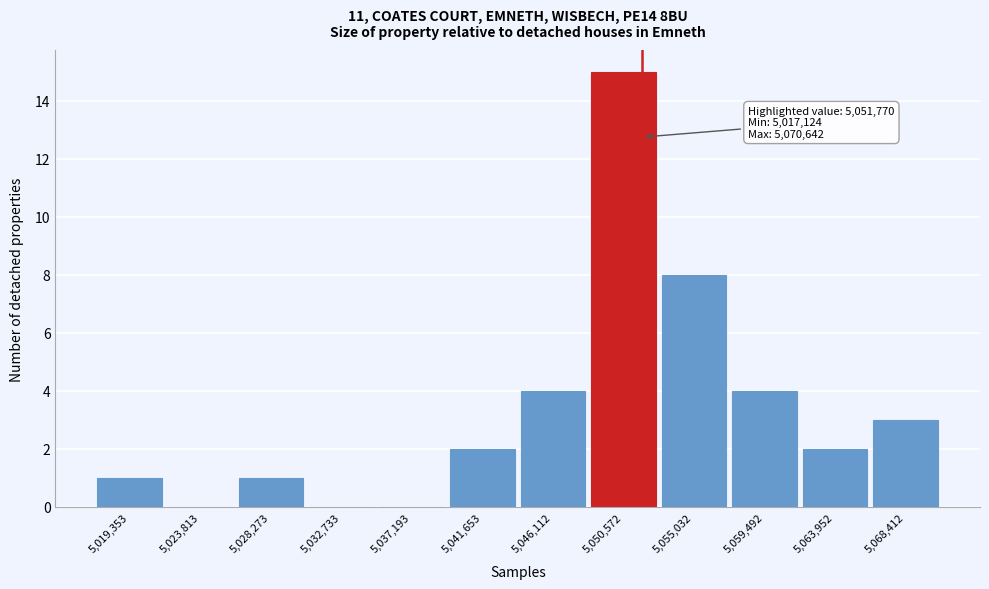

Which range on the x-axis has the tallest bar?

5048500 to 5053000